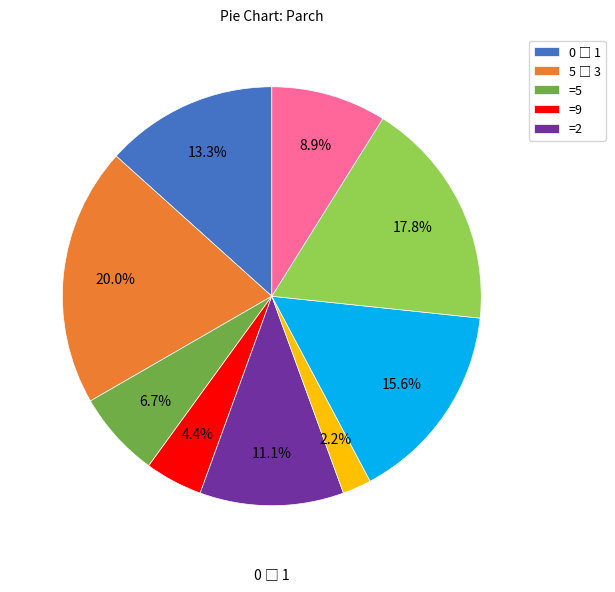

Does any single category account for the majority?

No